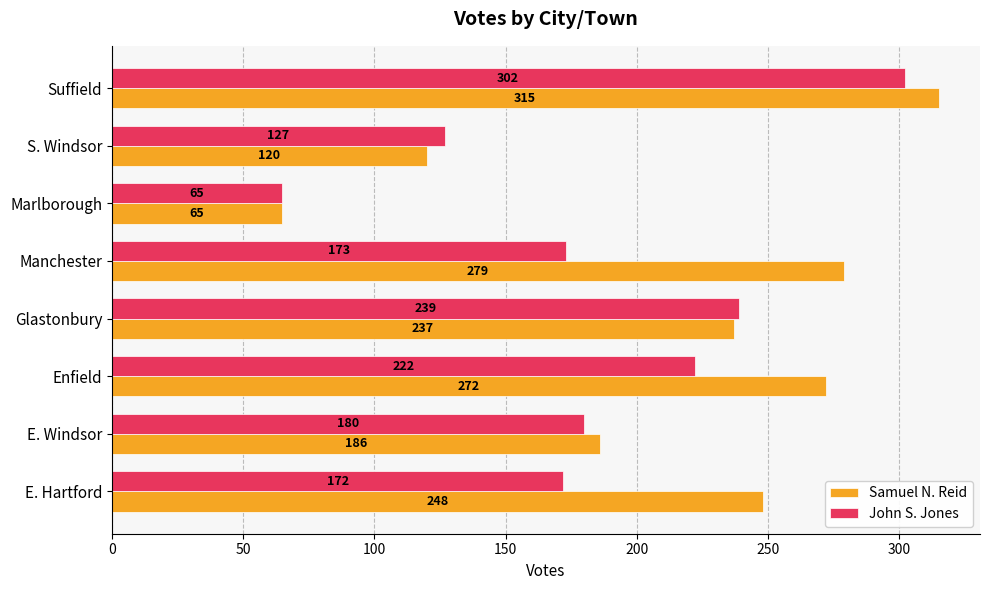

Which series has the widest spread of values?

Samuel N. Reid